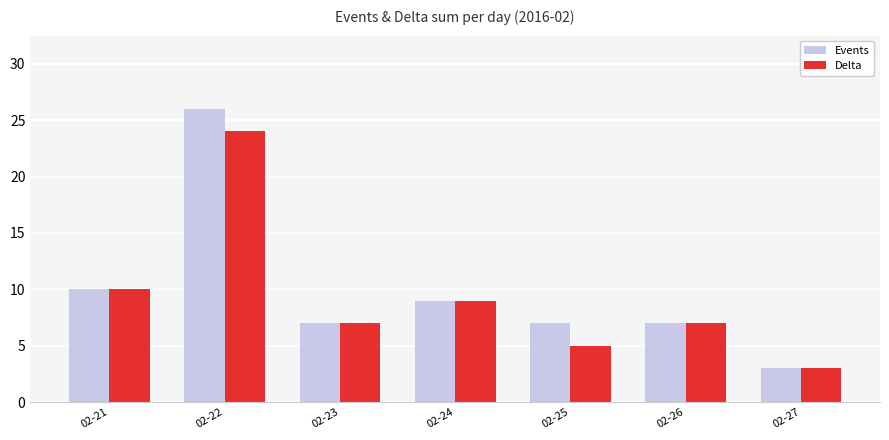

What is the highest value of the Delta series?

24